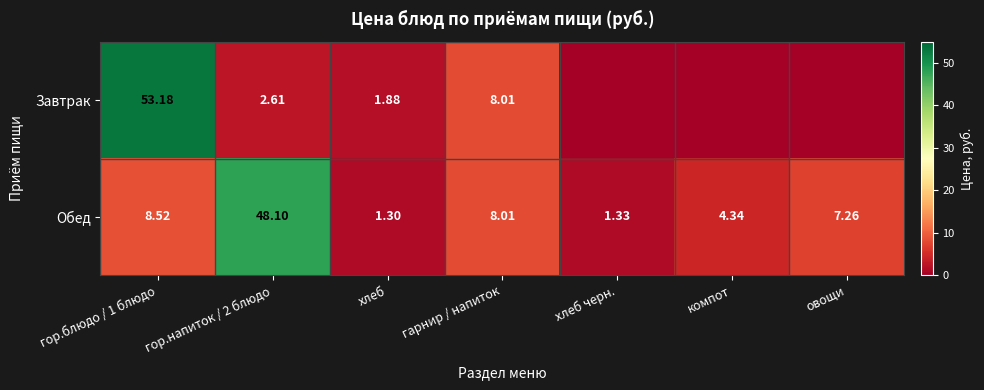

Between гор.напиток / 2 блюдо and гарнир / напиток, which series saw the biggest shift?

Обед